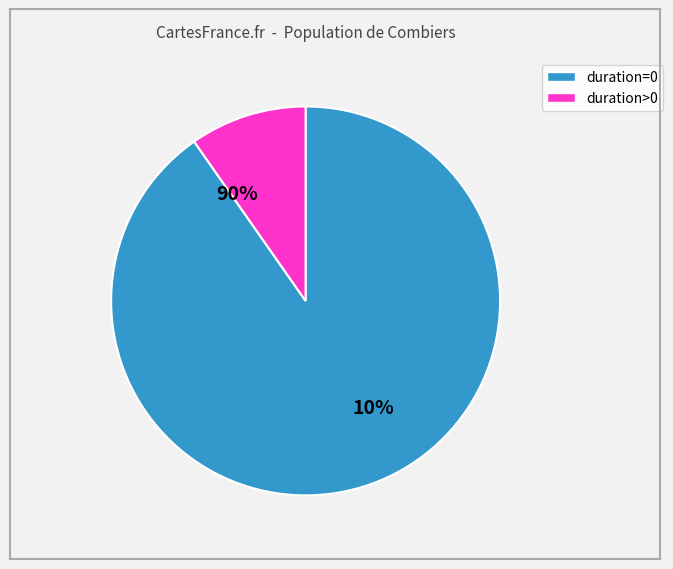

Is the sum of 6 and 28 greater than half?

No